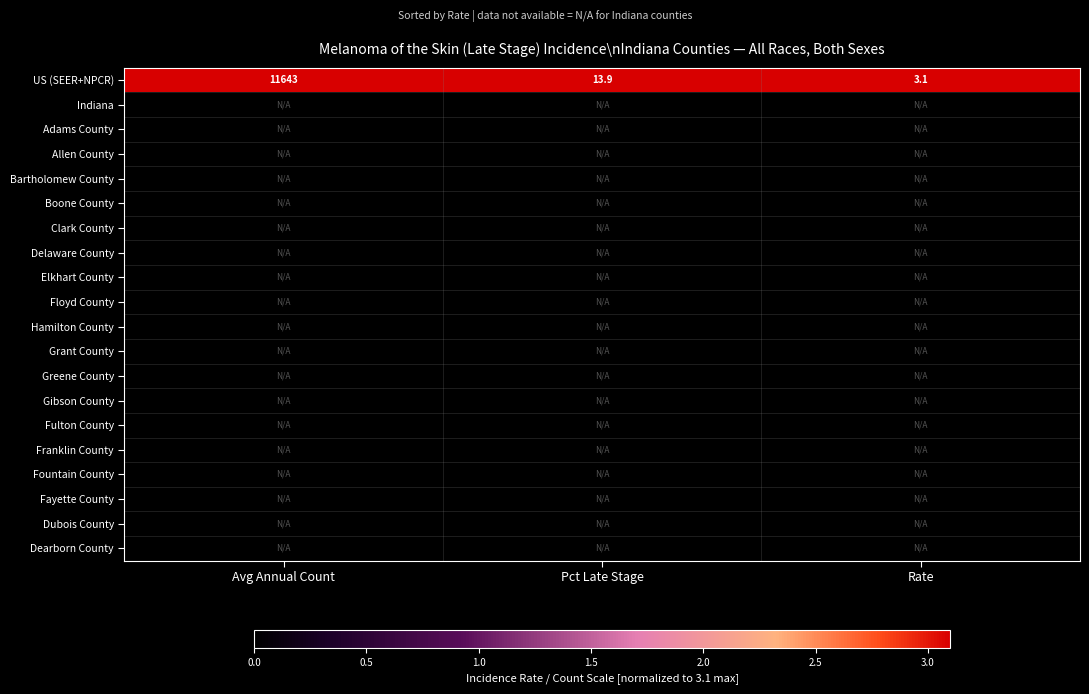

What is the difference between the second highest and minimum values in the US (SEER+NPCR) series?

10.8